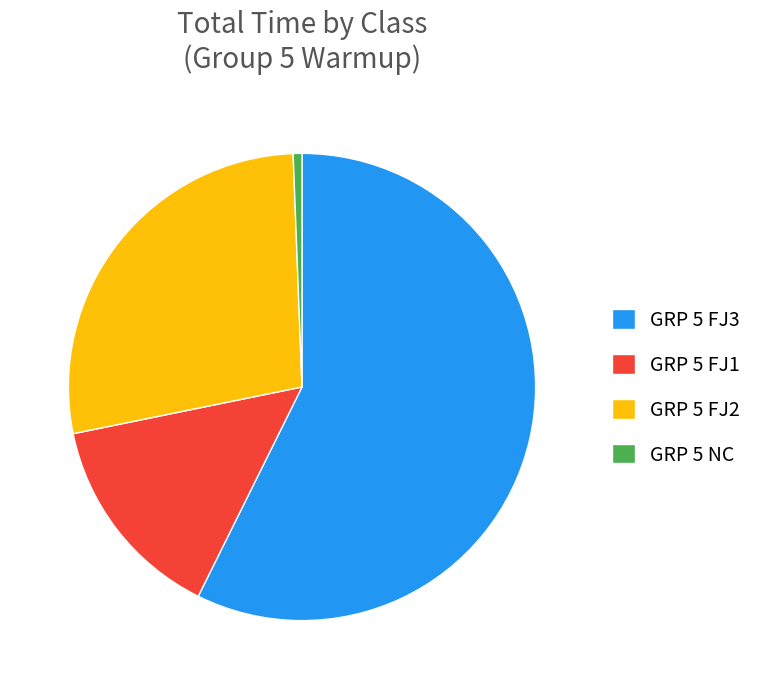

Is the sum of GRP 5 NC and GRP 5 FJ2 greater than half?

No